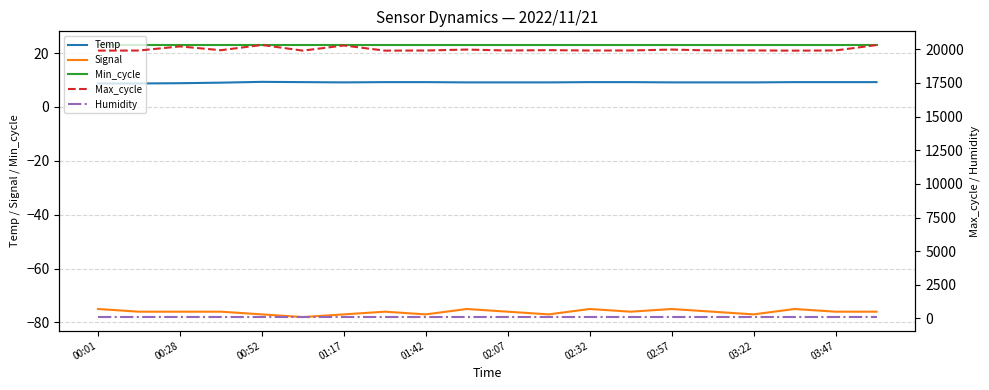

What is the highest value of the Max_cycle series?

20324.0